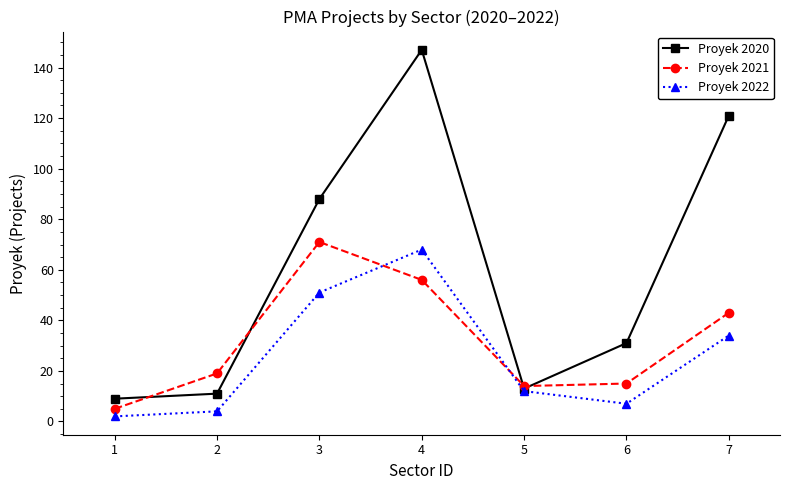

True or false: Proyek 2022 has more than 1 points higher than both neighbors.

False